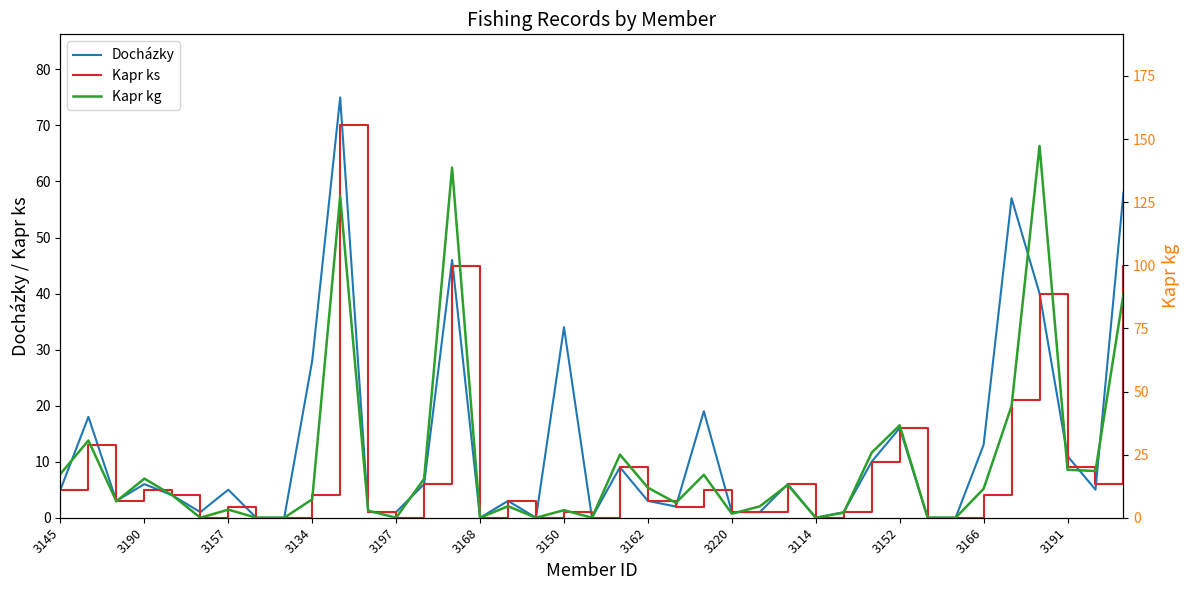

What is the sum of all Docházky values?

488